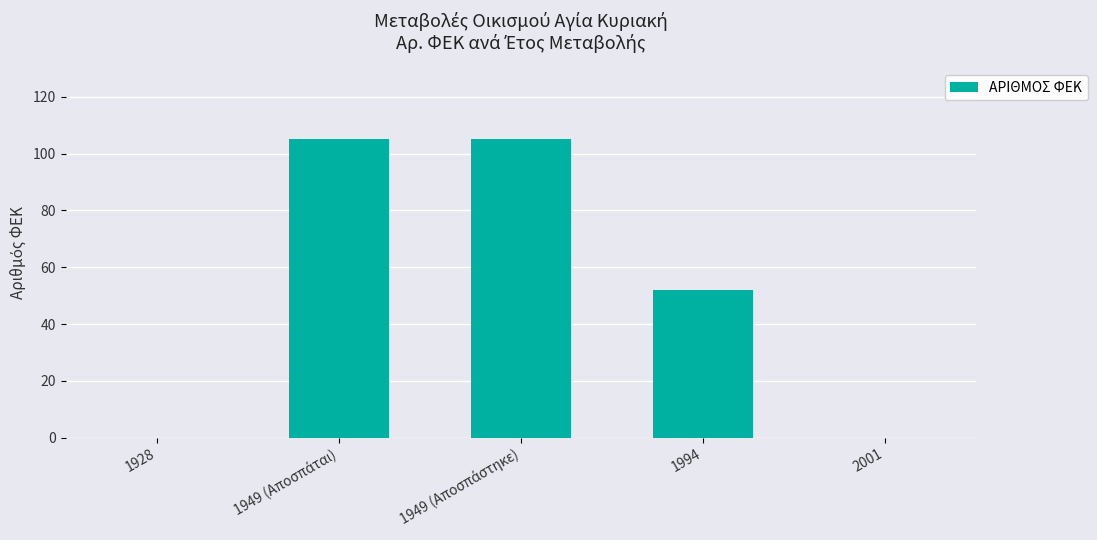

The value at 2001 is 0. True or false?

True